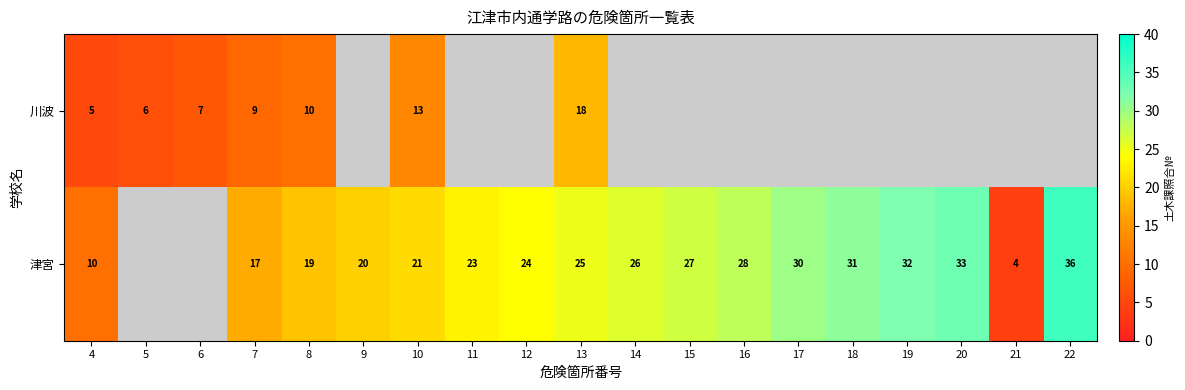

How many categories are shown in the chart?

19